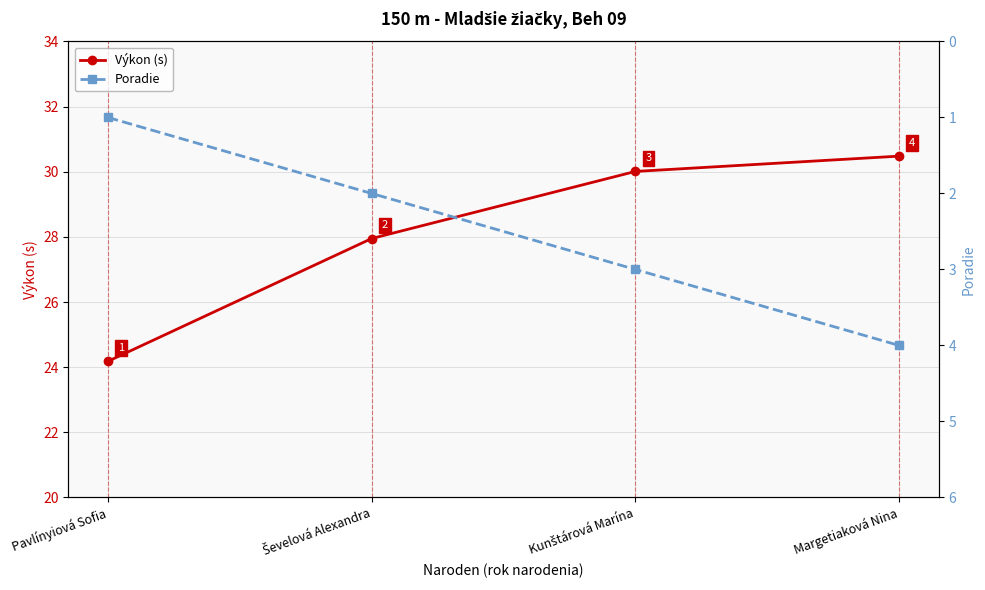

Between Kunštárová Marína and Ševelová Alexandra, which is larger?

Kunštárová Marína